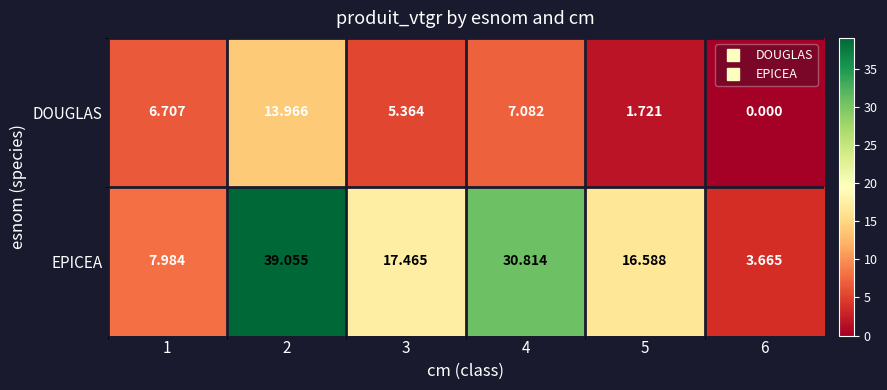

Which series has the largest total across all categories?

EPICEA